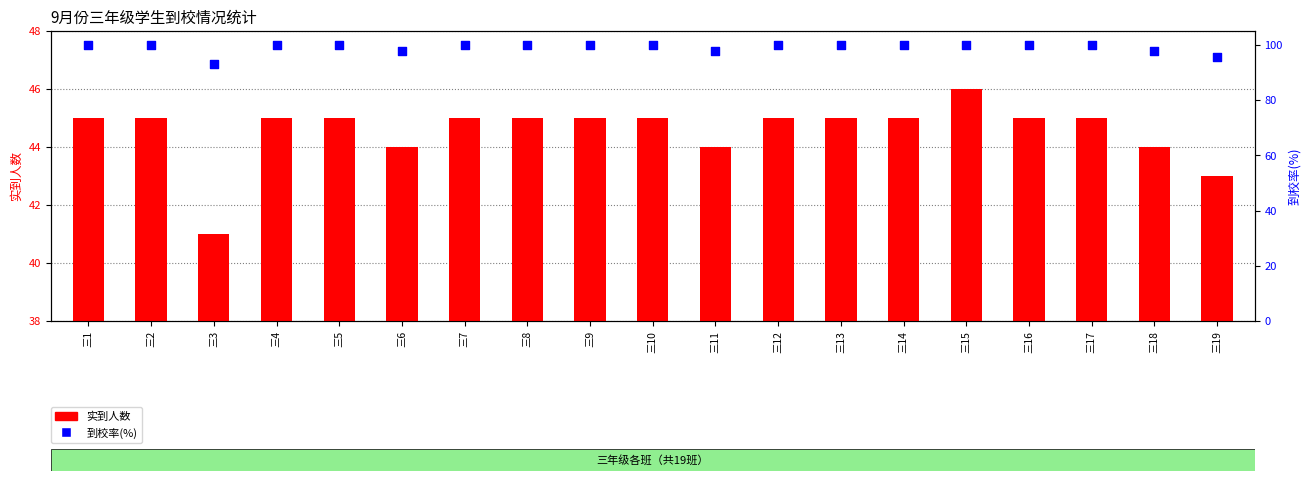

What is the total value across all series at 三3?

134.2